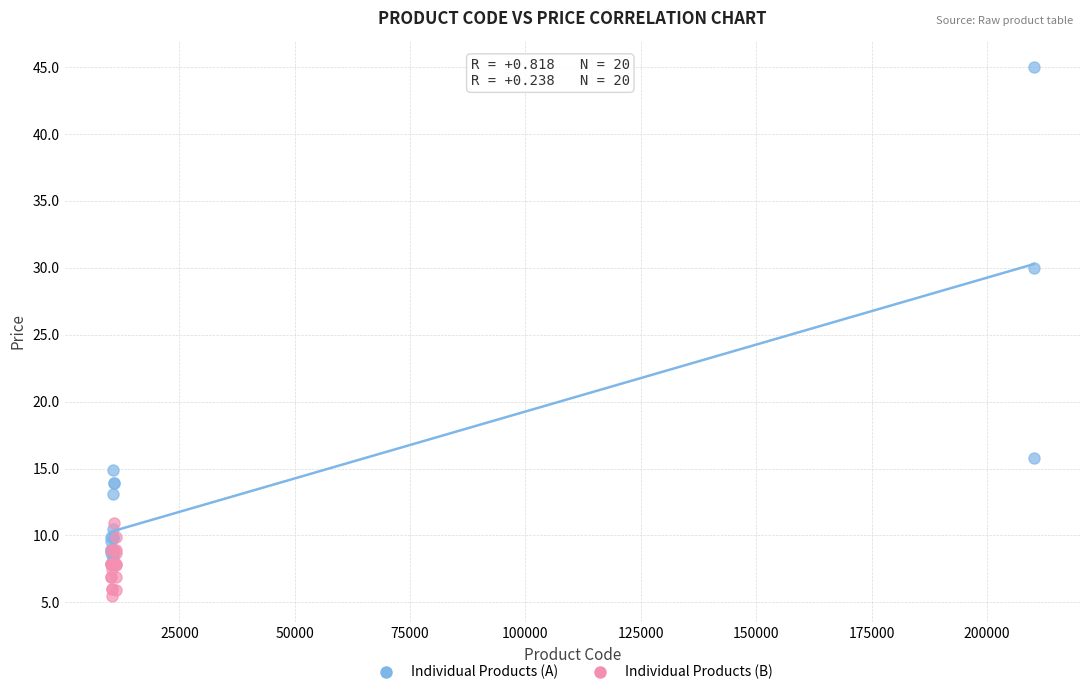

Which series has the largest Y range (max minus min)?

Individual Products (A)